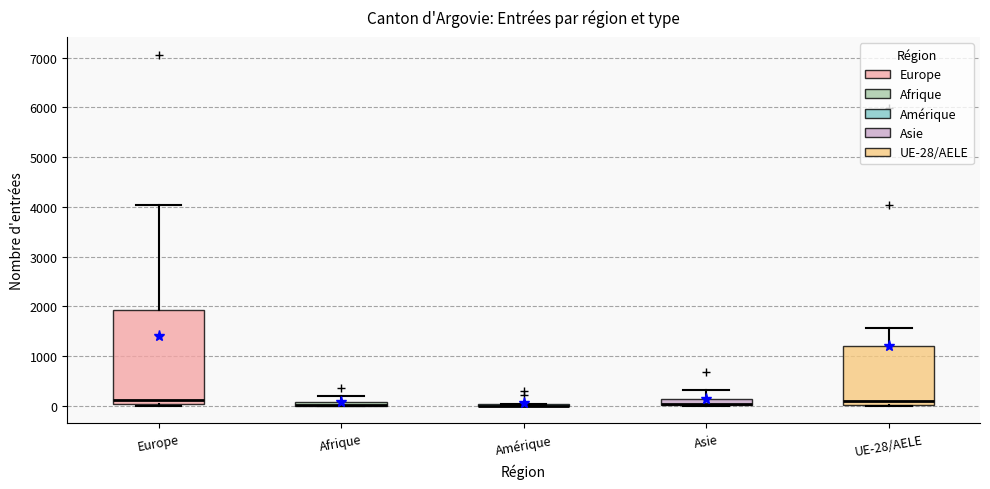

Comparing the boxes themselves (not the whiskers), which one is the tallest?

Europe